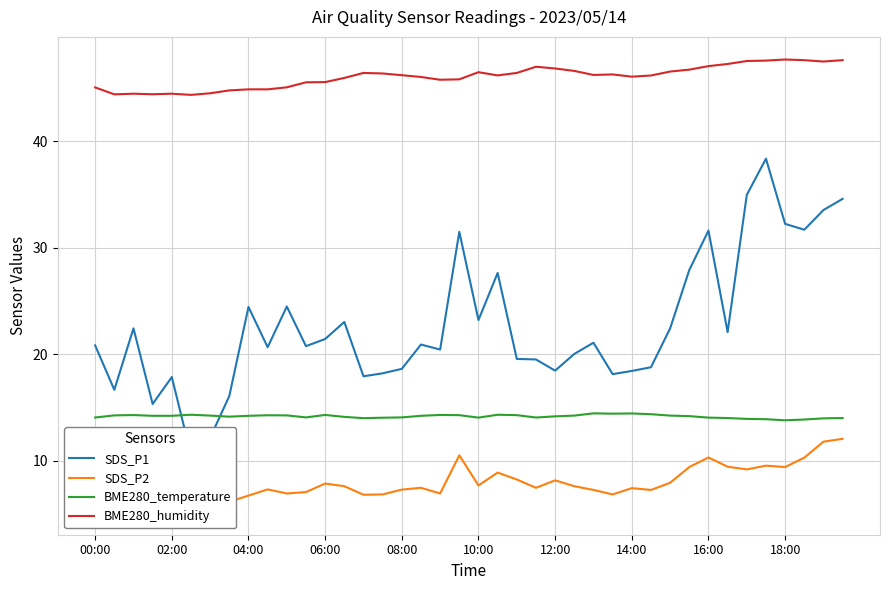

What is the value of the BME280_temperature point at the 30th from the left?

14.4